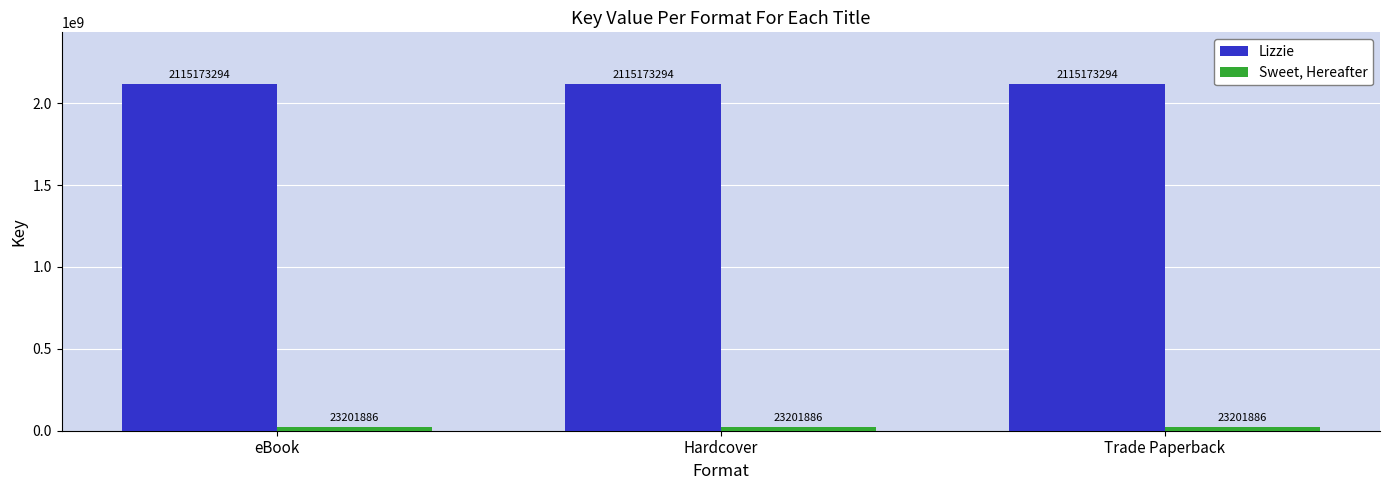

What is the sum of all Lizzie values?

6345519882